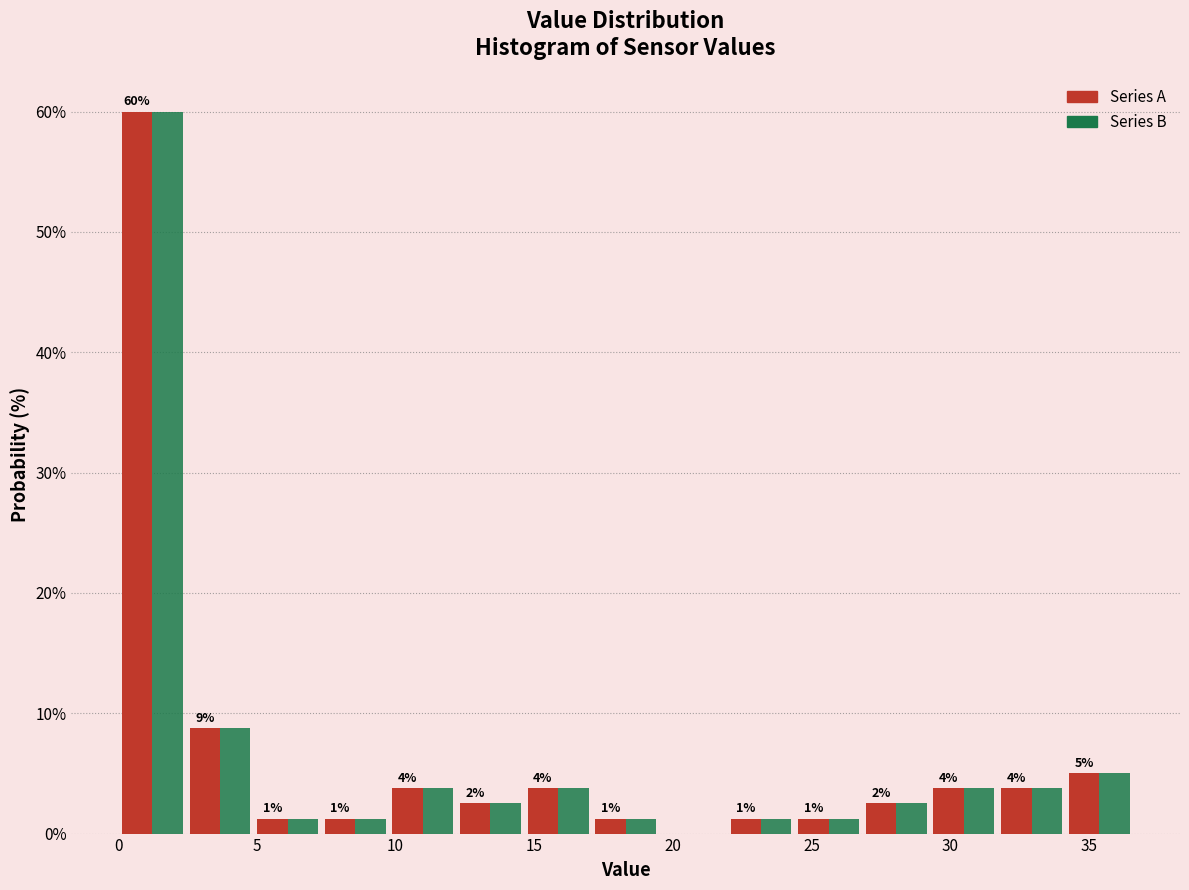

In the Series B series, which range on the x-axis has the tallest bar?

0.0 to 2.5